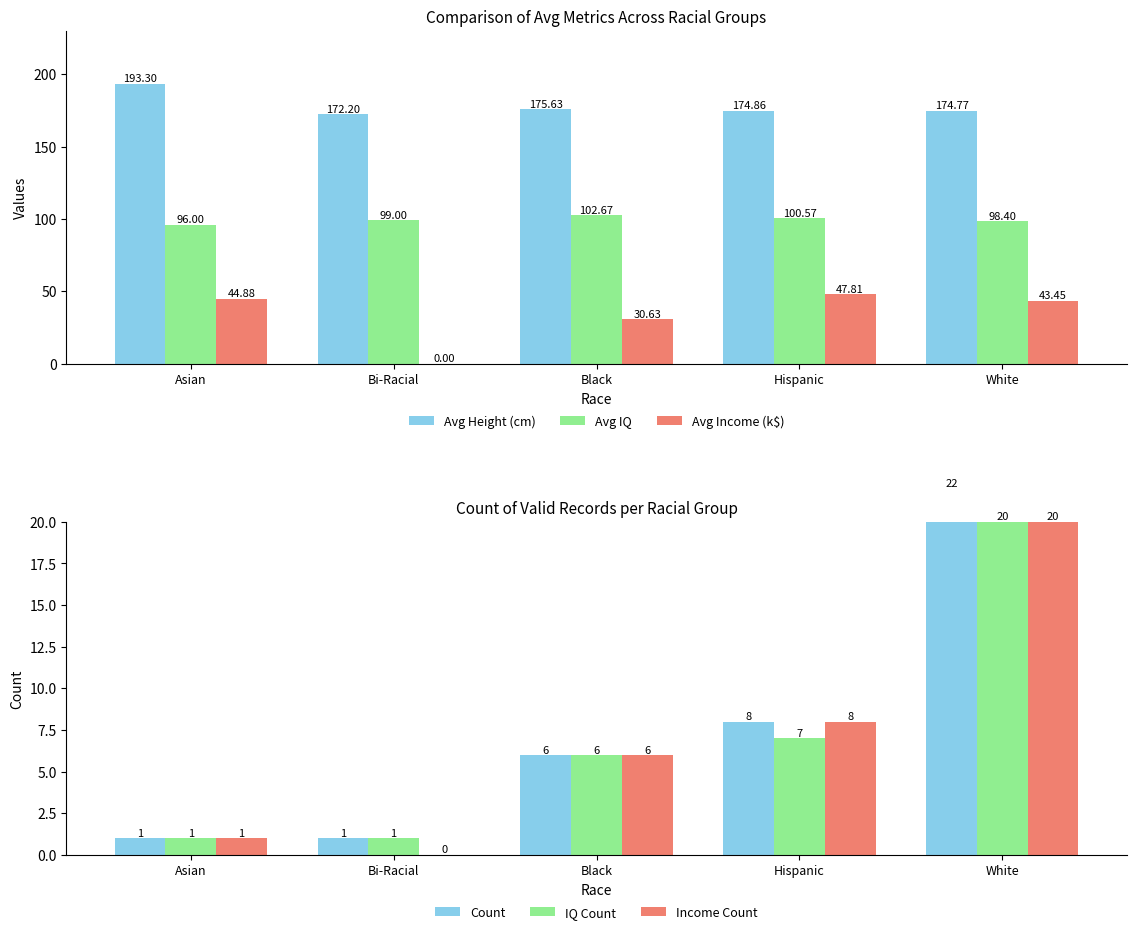

Reading left to right, extract all data points from this chart.

Avg Height (cm): 193.3	172.2	175.6	174.9	174.8
Avg IQ: 96.0	99.0	102.7	100.6	98.4
Avg Income (k$): 44.9	0.0	30.6	47.8	43.4
Count: 1.0	1.0	6.0	8.0	22.0
IQ Count: 1.0	1.0	6.0	7.0	20.0
Income Count: 1.0	0.0	6.0	8.0	20.0